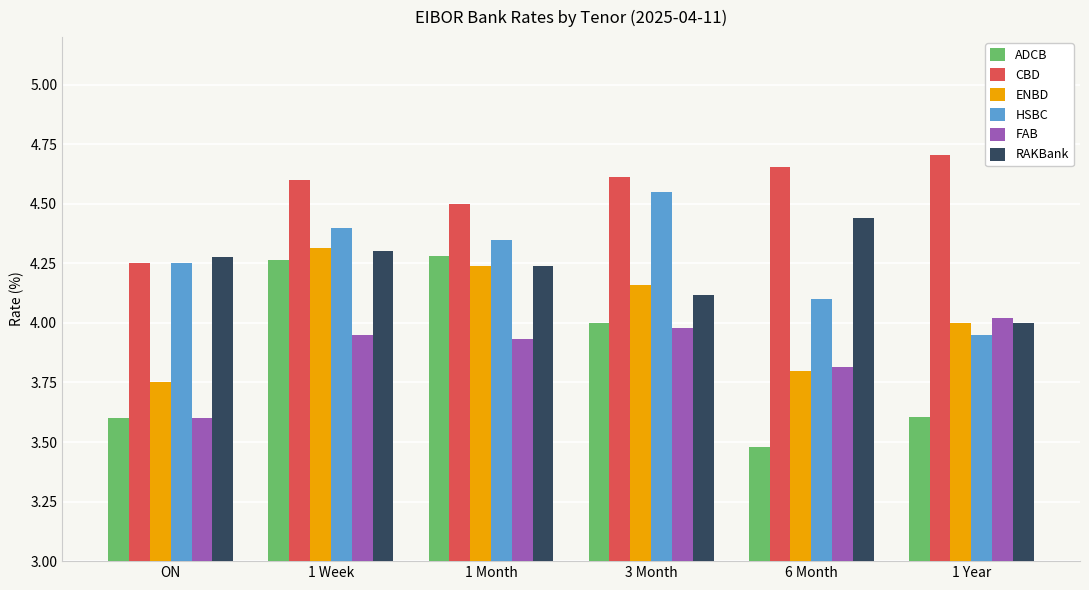

Which series has the widest spread of values?

ADCB